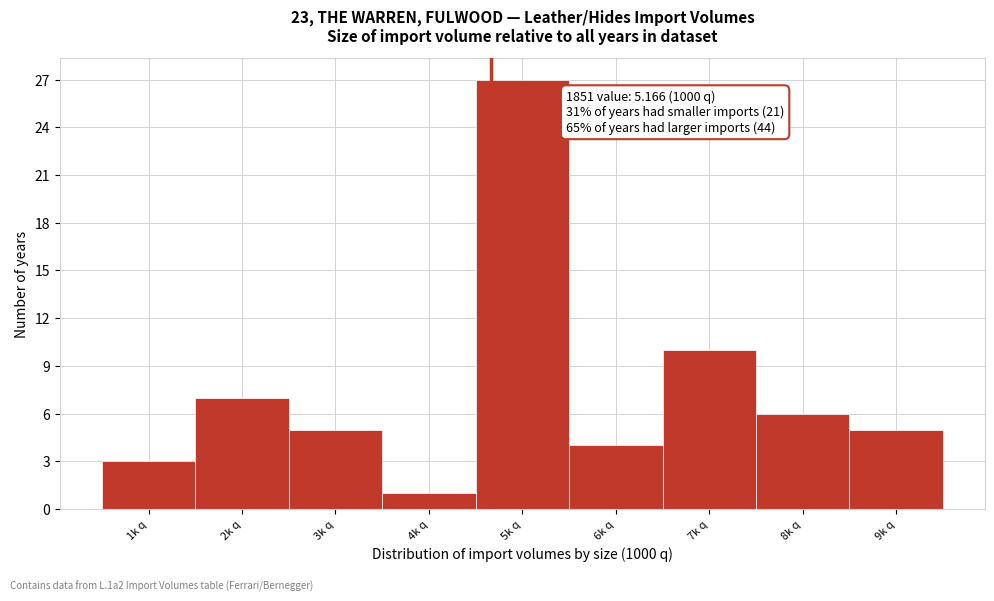

Reading left to right, extract all data points from this chart.

3	7	5	1	27	4	10	6	5